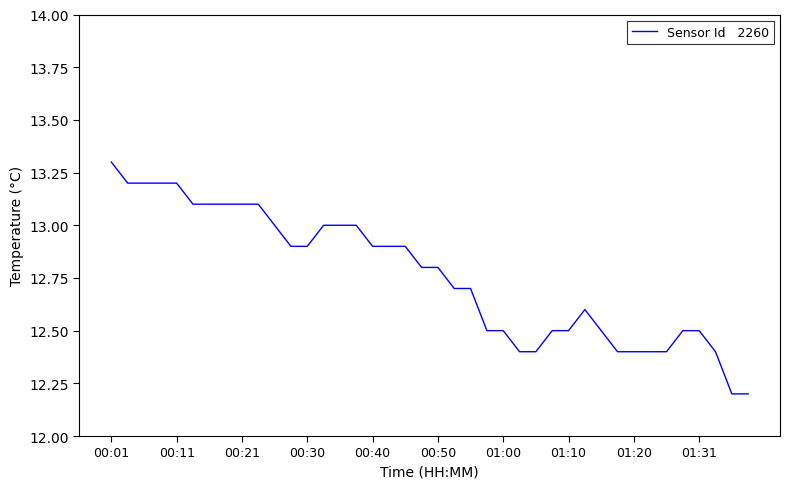

How many series are shown in this chart?

1